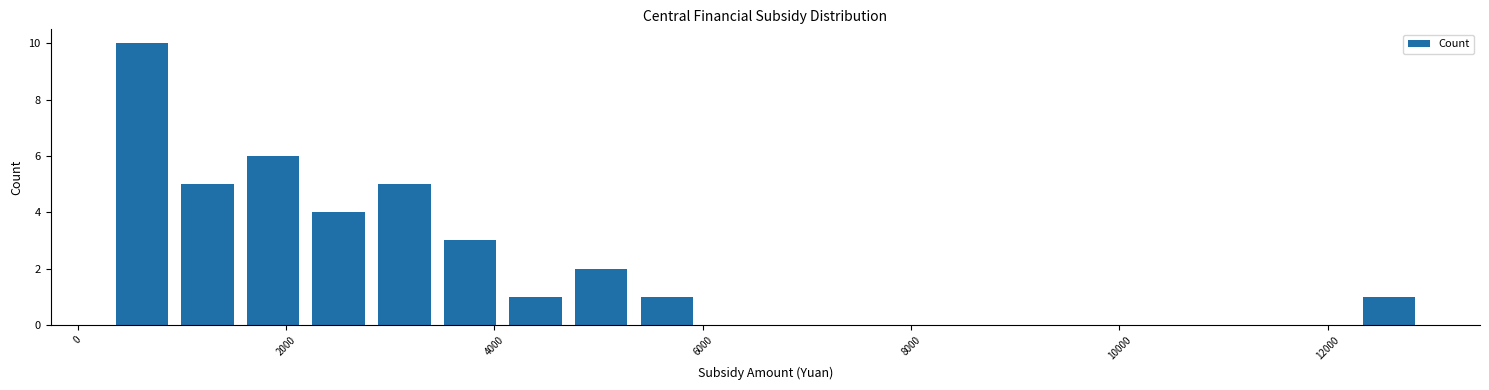

Read against the x-axis, roughly where is the centre of the tallest bar?

600